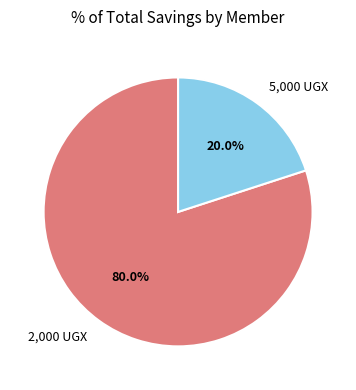

Which category has the biggest portion of the pie?

2,000 UGX